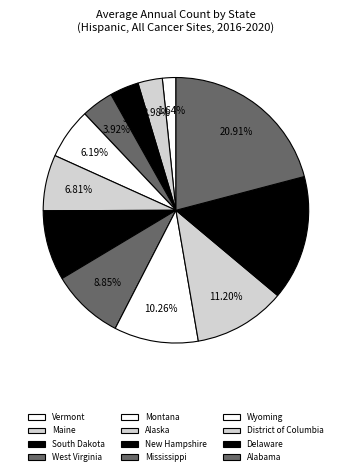

How many segments does this pie chart have?

12